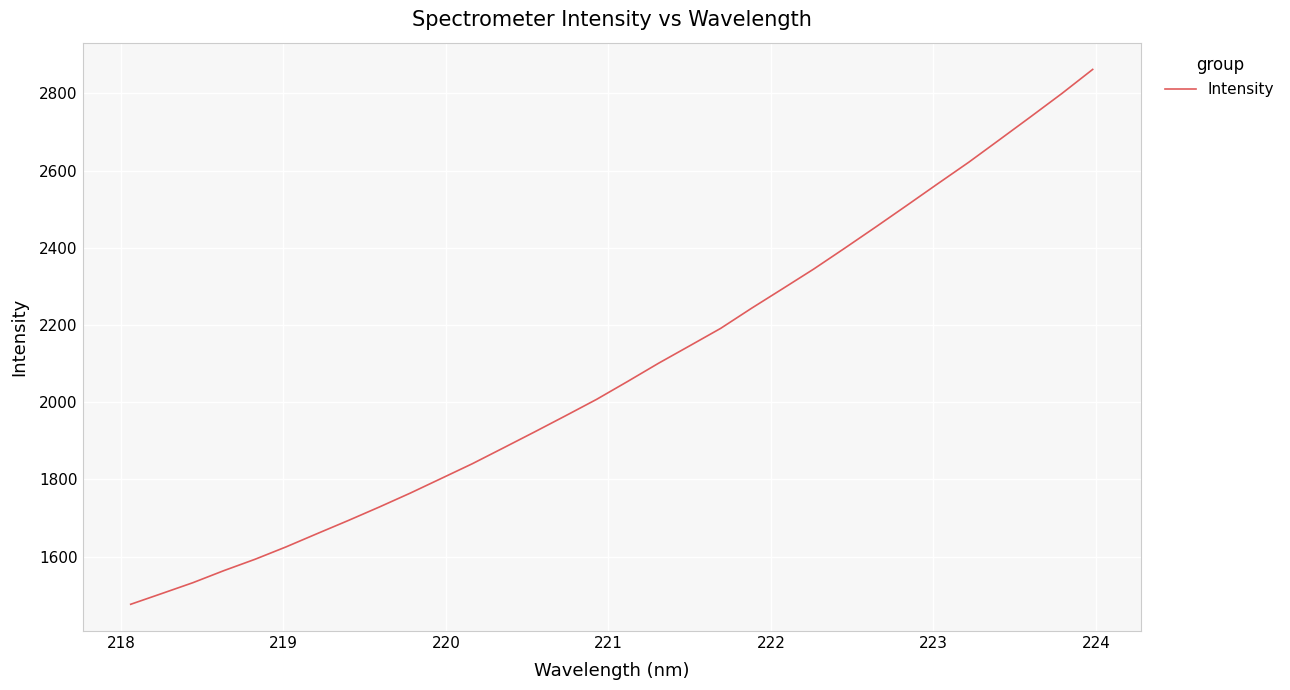

What is the greatest value displayed?

2861.9